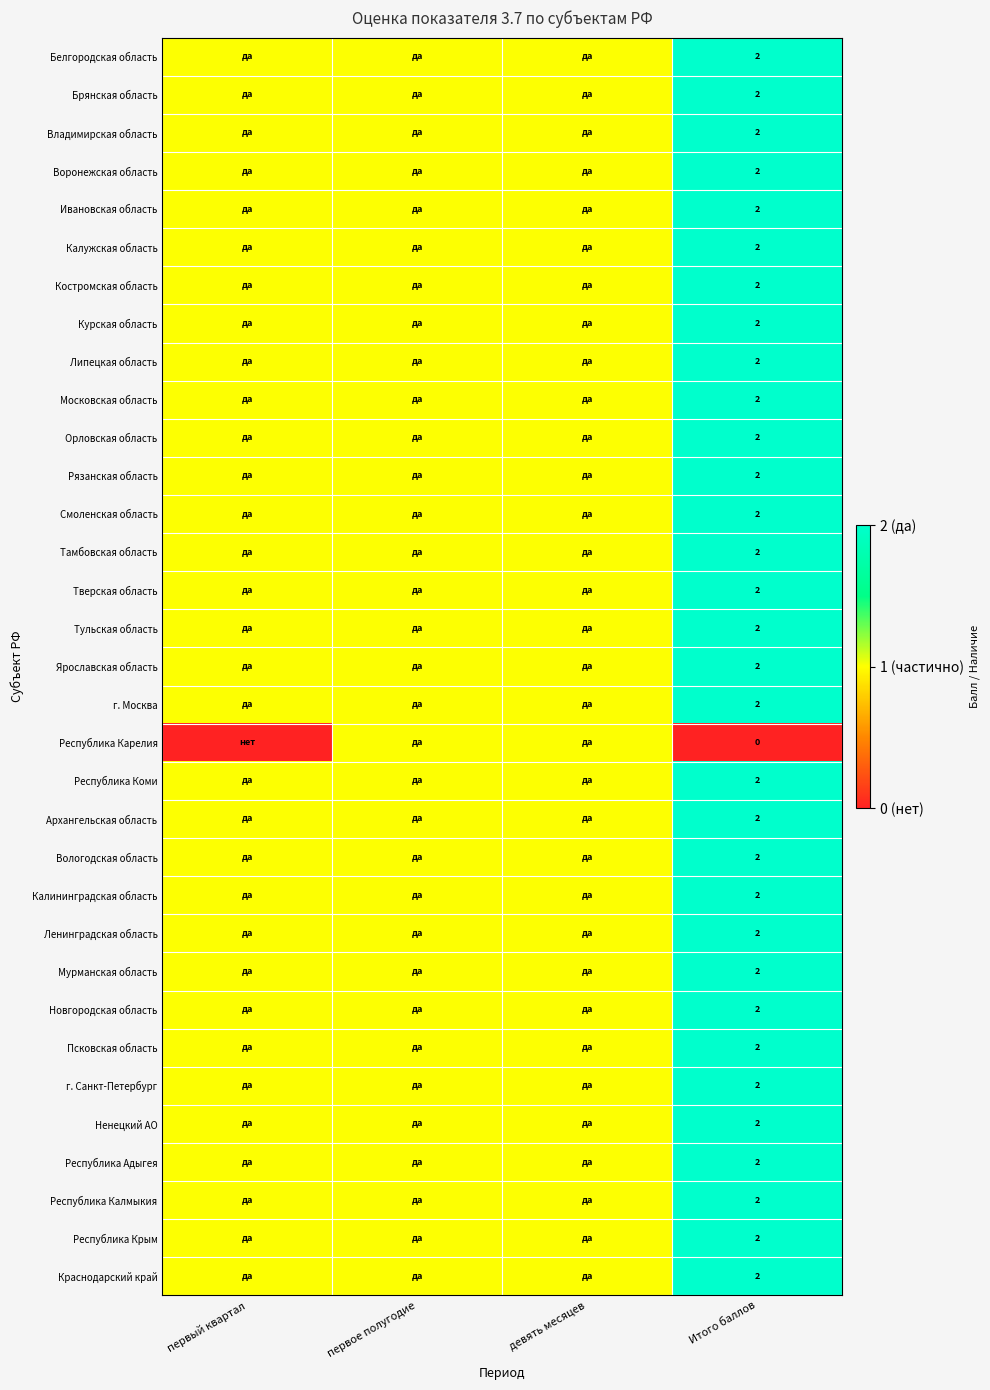

Between первое полугодие and девять месяцев, which is larger?

первое полугодие